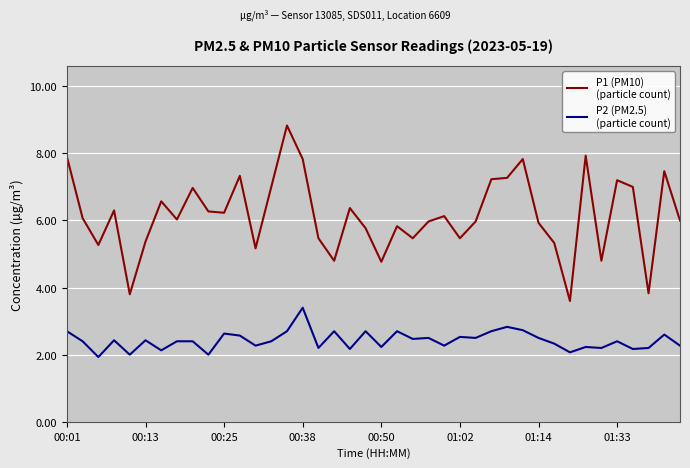

Count the number of categories in the chart.

40